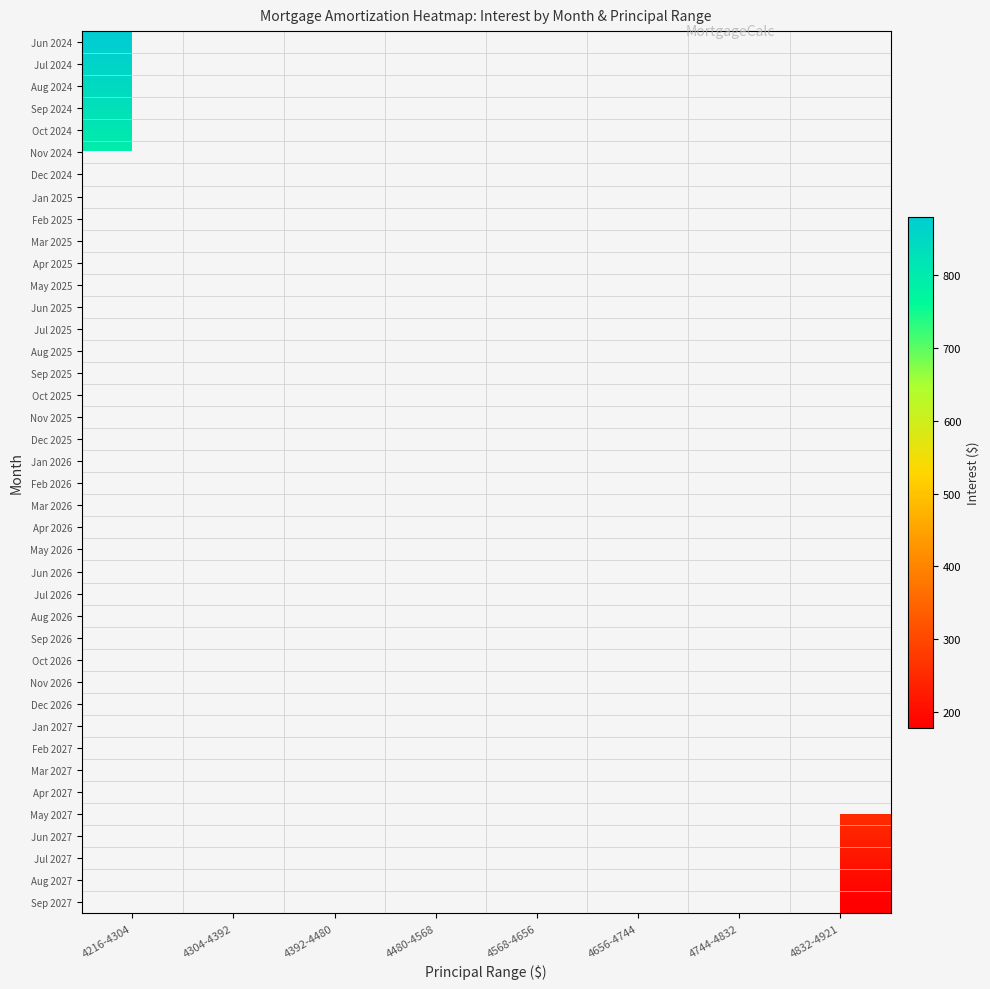

How many categories are shown in the chart?

8